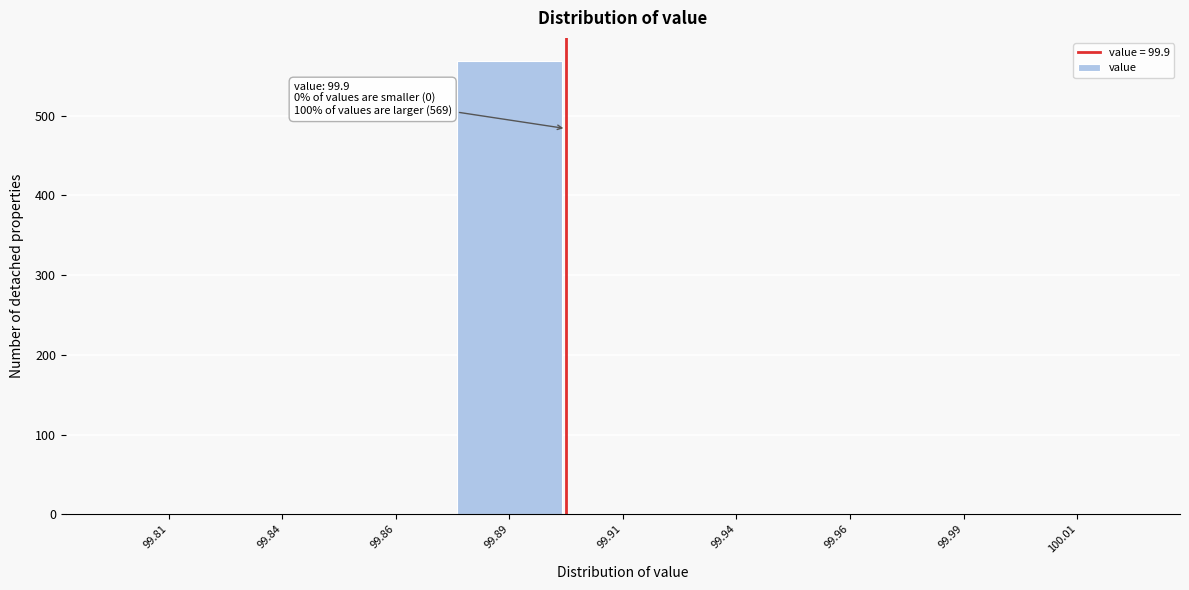

Reading right to left, what are all the values shown in this chart?

100.01=0	99.99=0	99.96=0	99.94=0	99.91=0	99.89=569	99.86=0	99.84=0	99.81=0